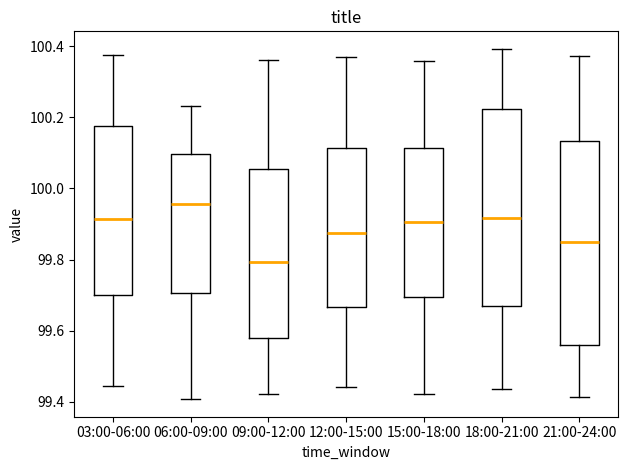

Reading left to right, read every box against the y-axis: the position of its median line, the range the box covers, and the ends of its whiskers. The values are not printed on the chart, so give them approximately, as read against the axis.

03:00-06:00: median 99.92, box 99.70 to 100.18, whiskers 99.44 to 100.38
06:00-09:00: median 99.96, box 99.70 to 100.10, whiskers 99.40 to 100.24
09:00-12:00: median 99.80, box 99.58 to 100.06, whiskers 99.42 to 100.36
12:00-15:00: median 99.88, box 99.66 to 100.12, whiskers 99.44 to 100.36
15:00-18:00: median 99.90, box 99.70 to 100.12, whiskers 99.42 to 100.36
18:00-21:00: median 99.92, box 99.66 to 100.22, whiskers 99.44 to 100.40
21:00-24:00: median 99.84, box 99.56 to 100.14, whiskers 99.42 to 100.38